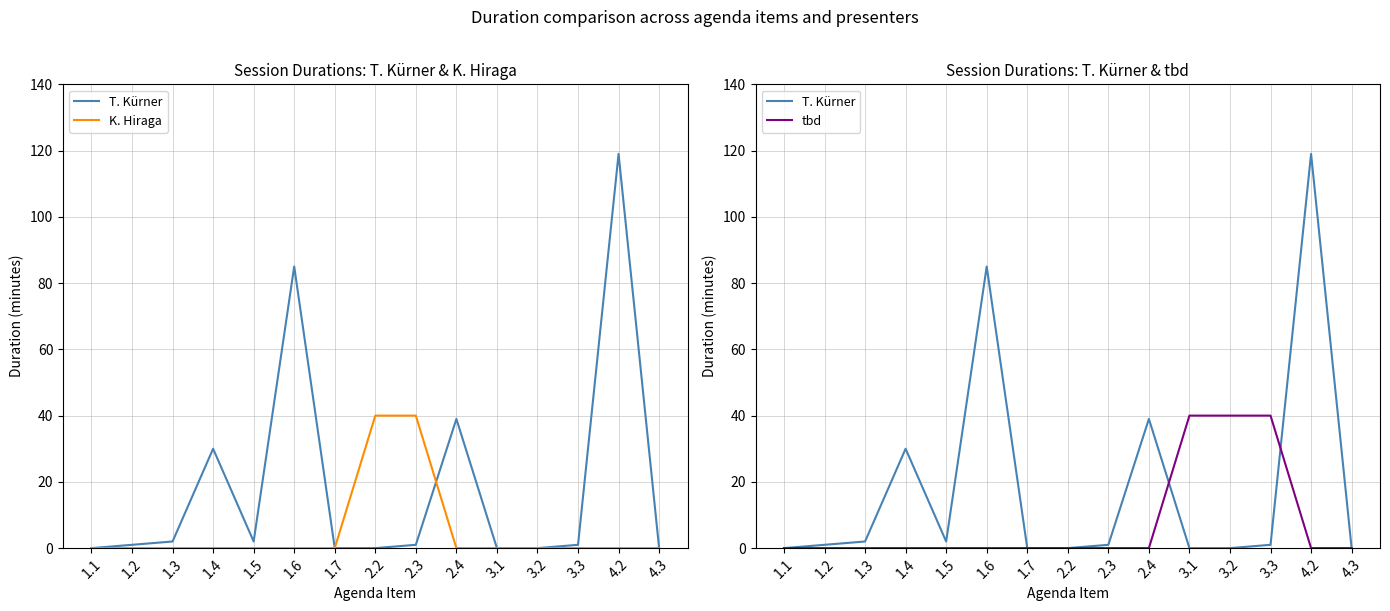

True or false: T. Kürner and K. Hiraga intersect in this chart.

True